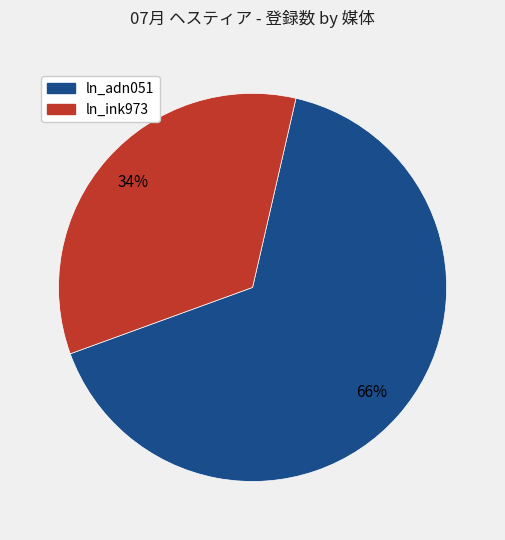

Is there a majority slice in this chart?

Yes